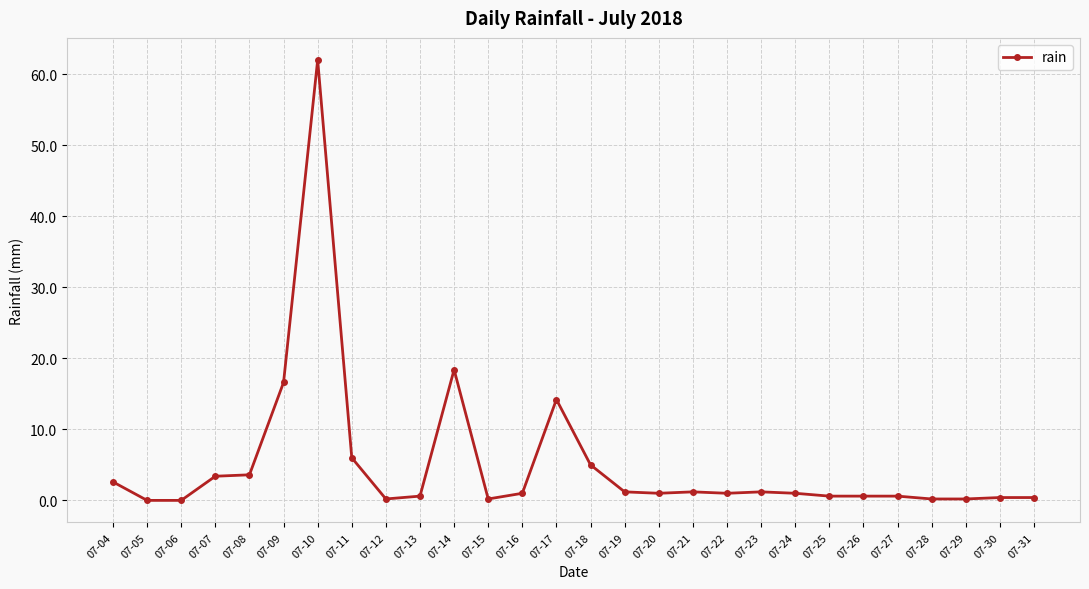

True or false: there are more than 0 points higher than both neighbors.

True